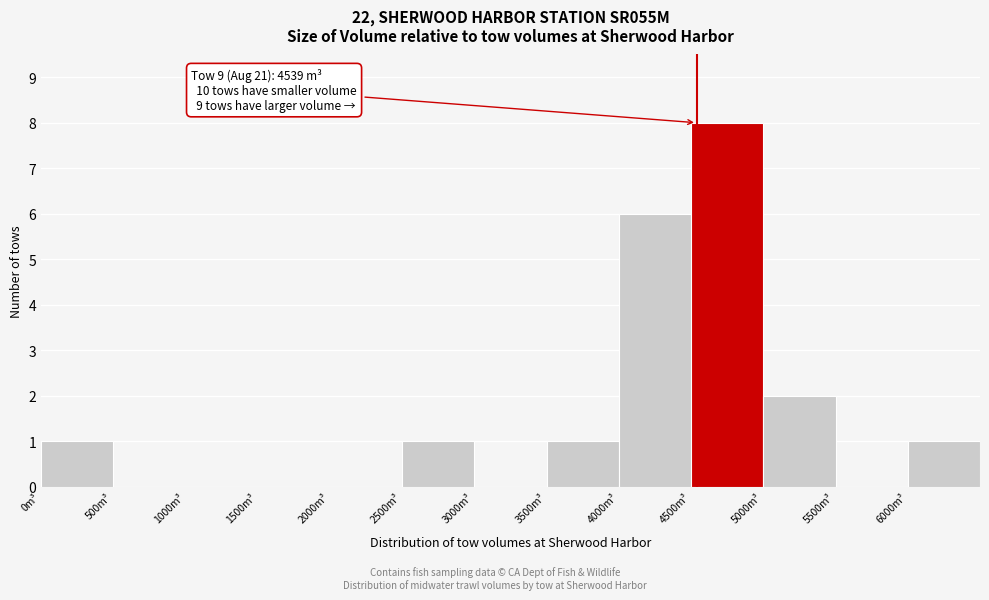

Over which range of the x-axis is the bar tallest?

4500 to 5000